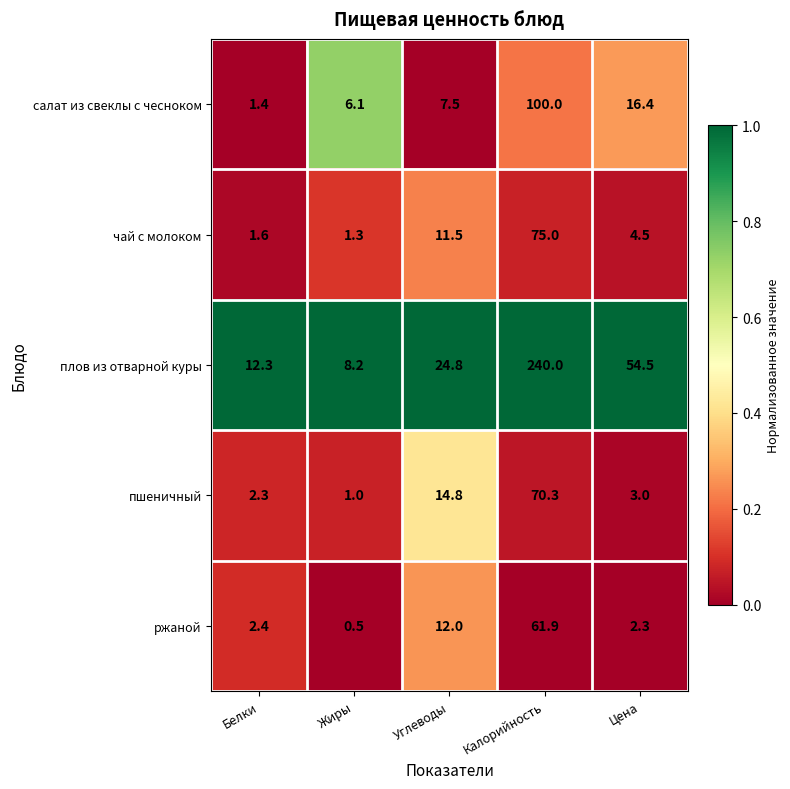

What is the difference between the second highest and second lowest values in the салат из свеклы с чесноком series?

10.3